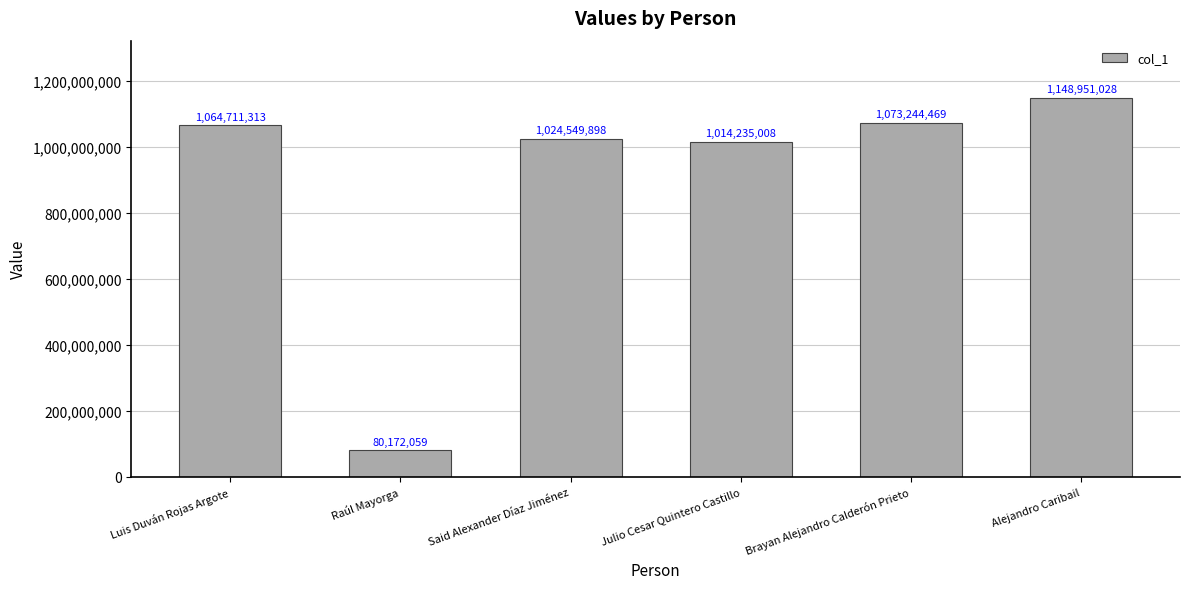

Does the chart contain stacked bars?

No